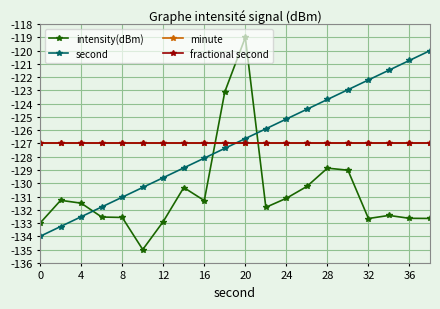

Is this an area chart (filled region under the line)?

No